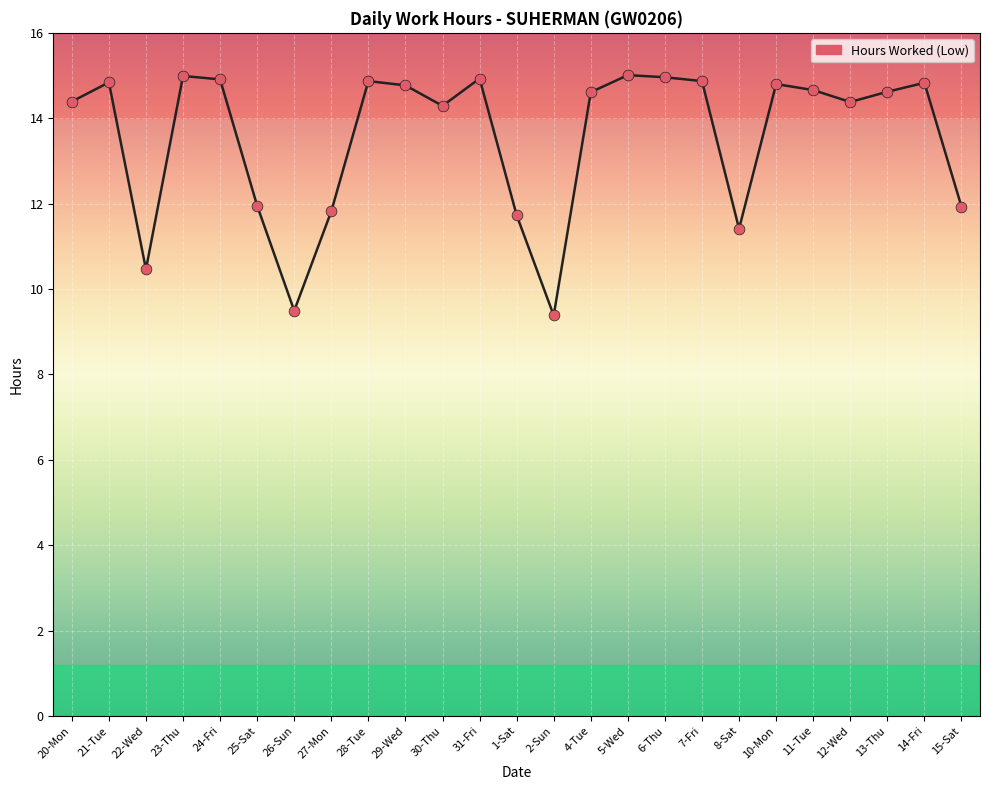

What is the change in value from 23-Thu to 7-Fri?

-0.1